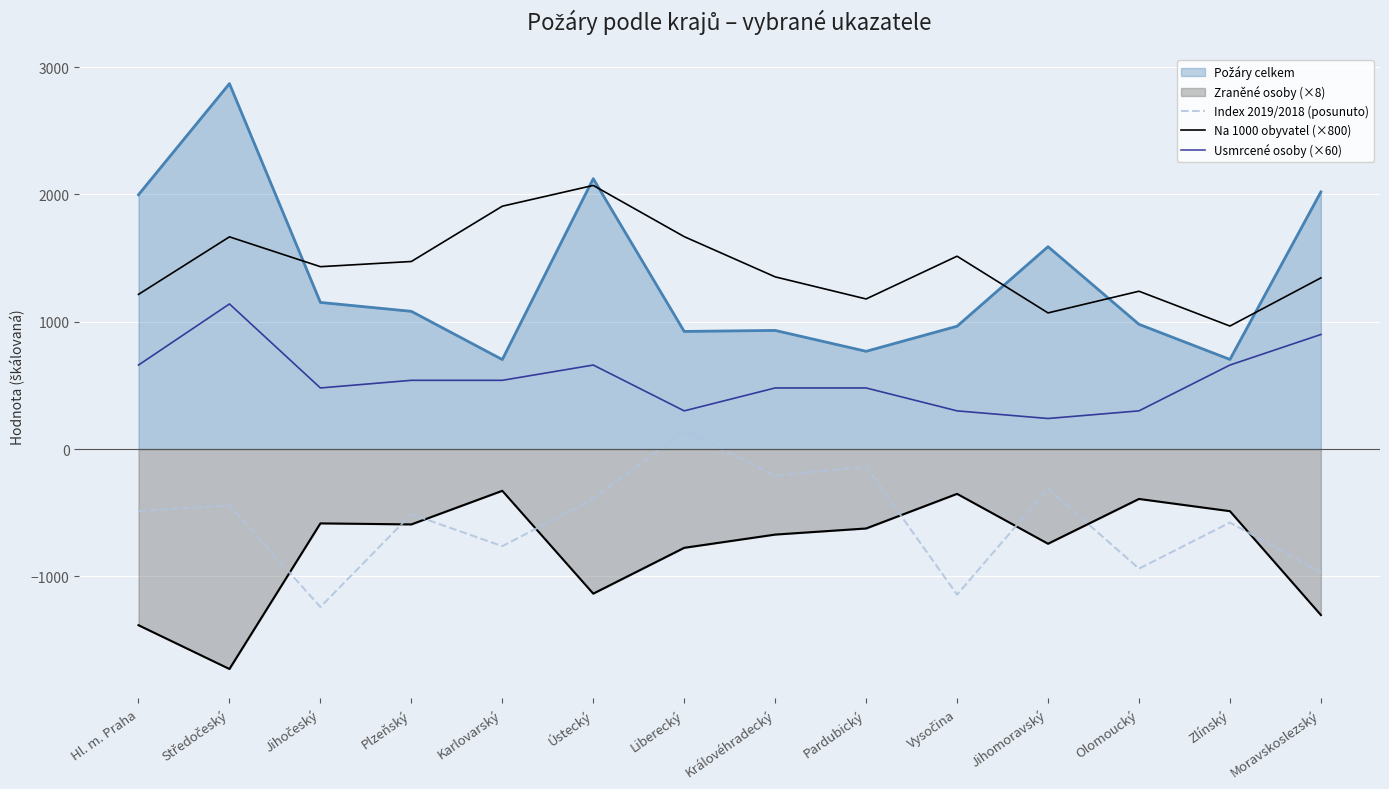

Read the Usmrcené osoby (×60) value at Jihočeský.

480.0